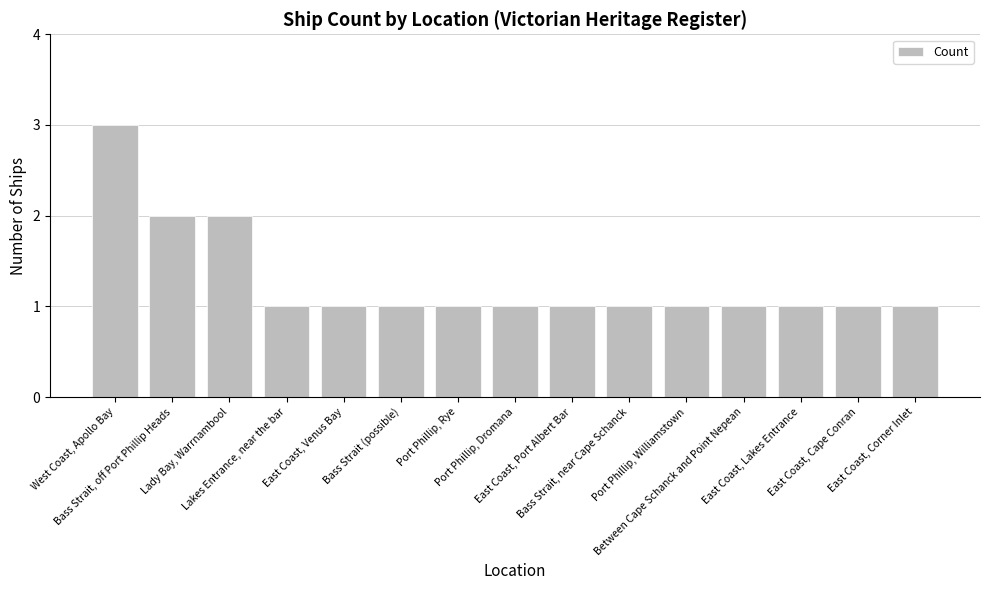

Are the bars grouped side by side (vs. stacked)?

No